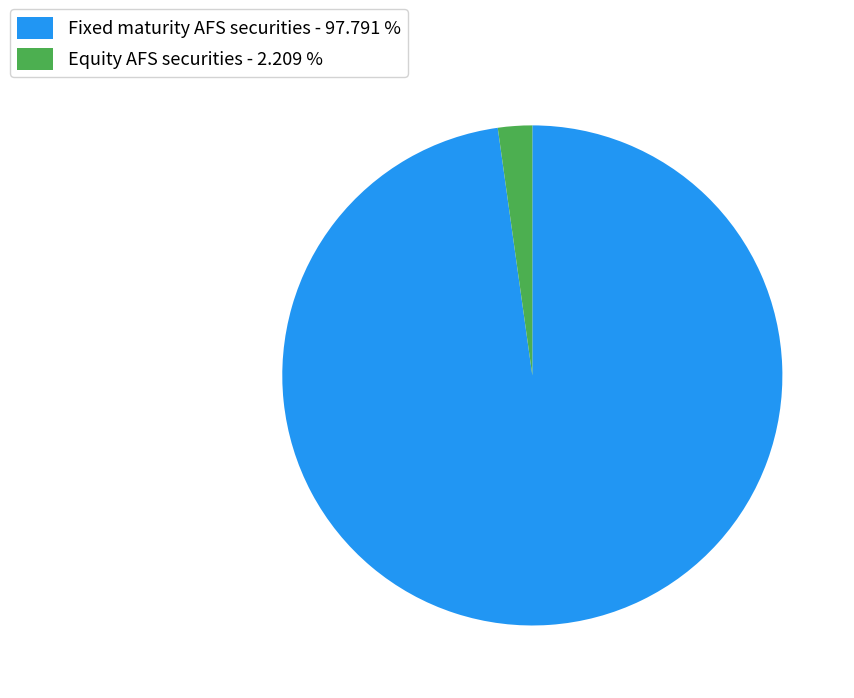

Count the number of slices in the pie.

2